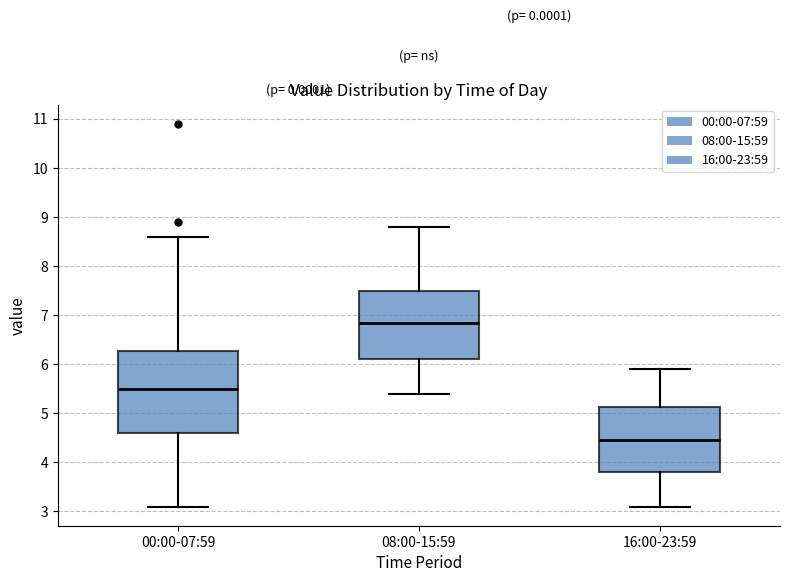

Where is the lower edge of the box for 16:00-23:59 on the y-axis? The values are not printed on the chart, so give them approximately, as read against the axis.

3.8